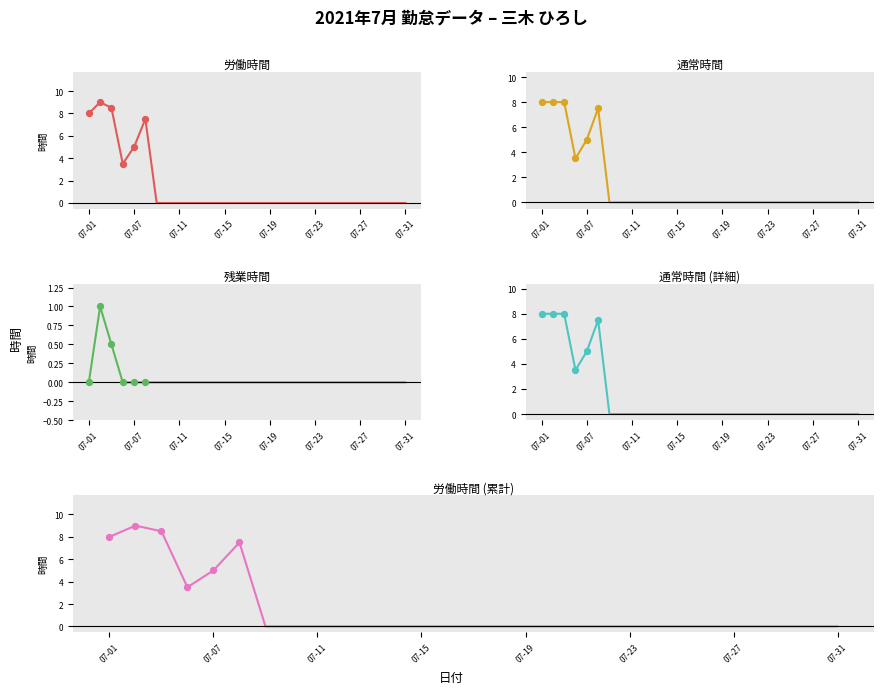

Is the value of 通常時間 at 07-05 greater than the value of 労働時間 at 07-28?

Yes